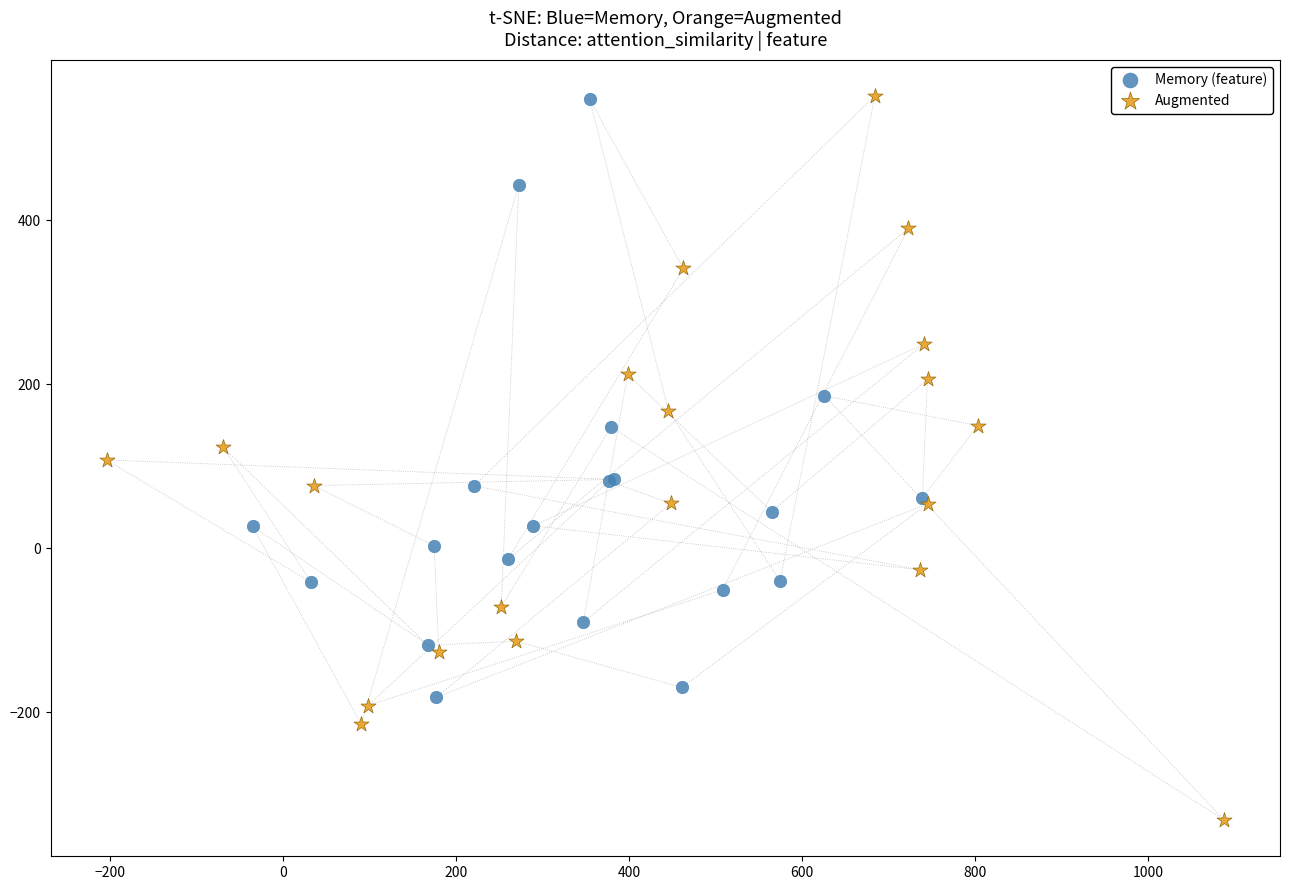

What are all the series names shown in the legend?

Memory (feature), Augmented